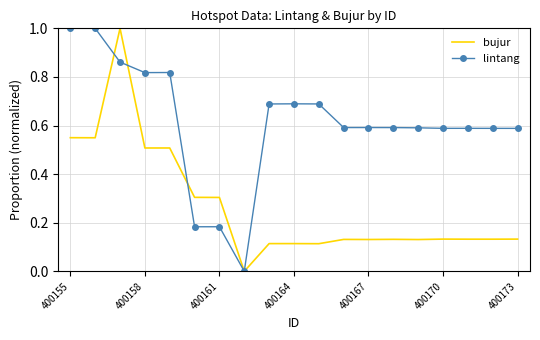

Which series has the largest total across all categories?

lintang